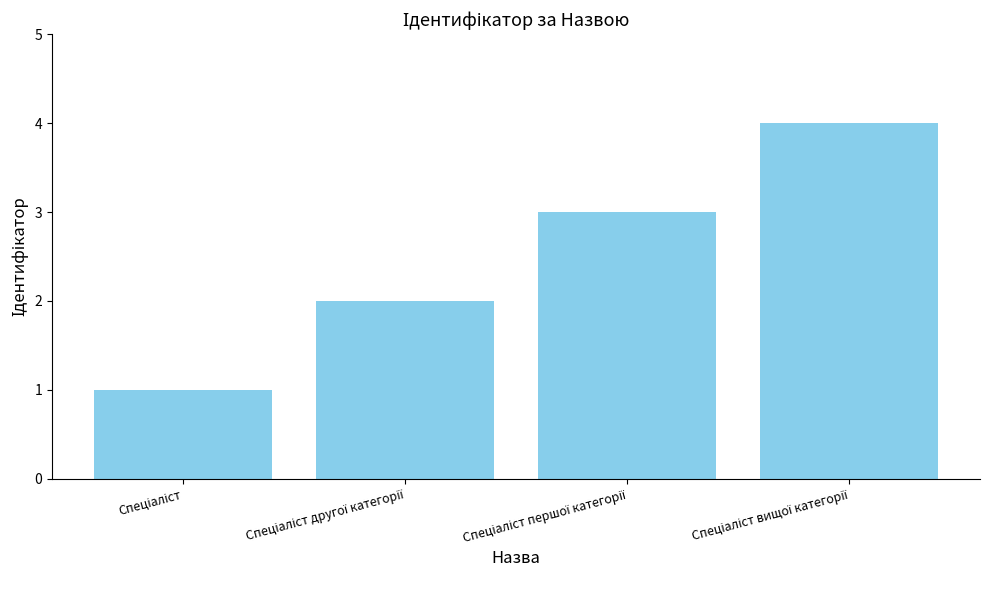

What is the difference between the maximum and second lowest values?

2